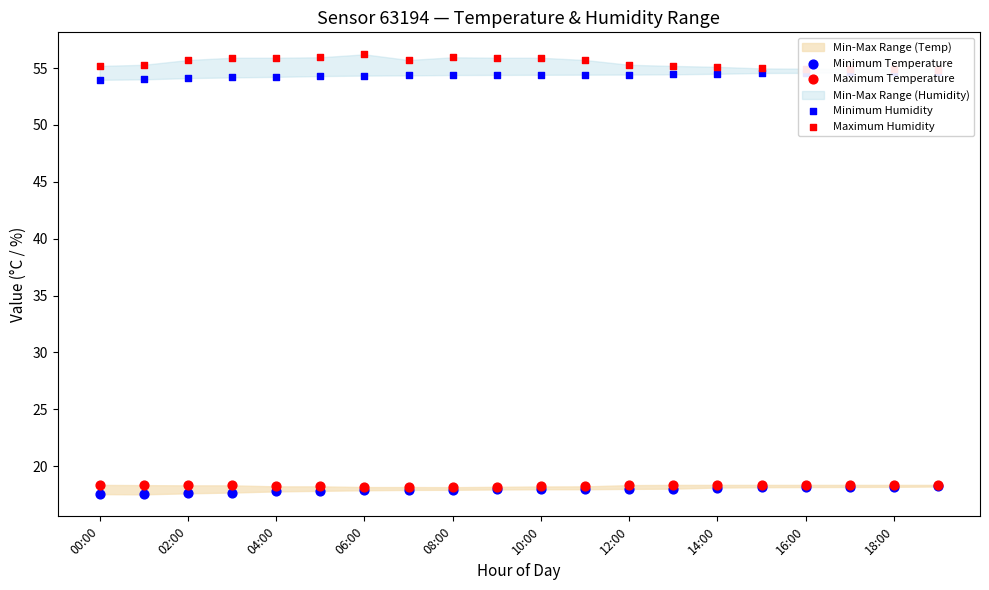

What are all the series names shown in the legend?

Minimum Temperature, Maximum Temperature, Minimum Humidity, Maximum Humidity